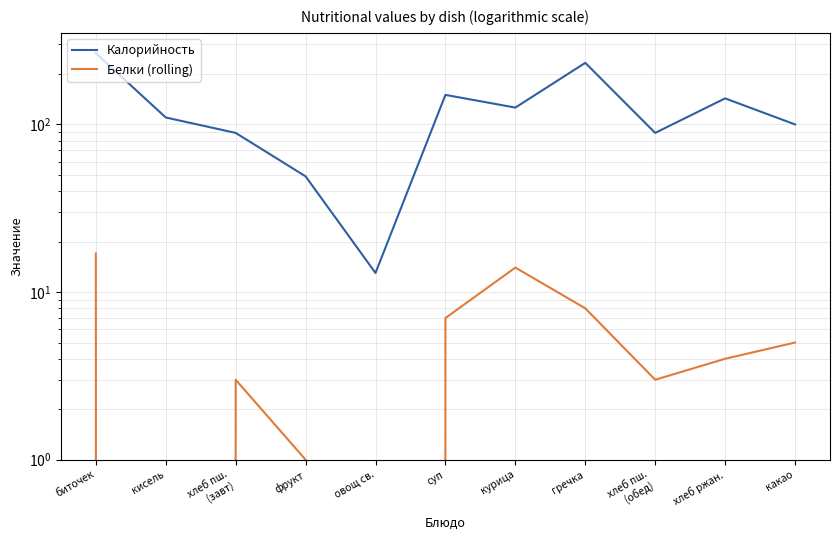

What is the total value across all series at овощ св.?

13